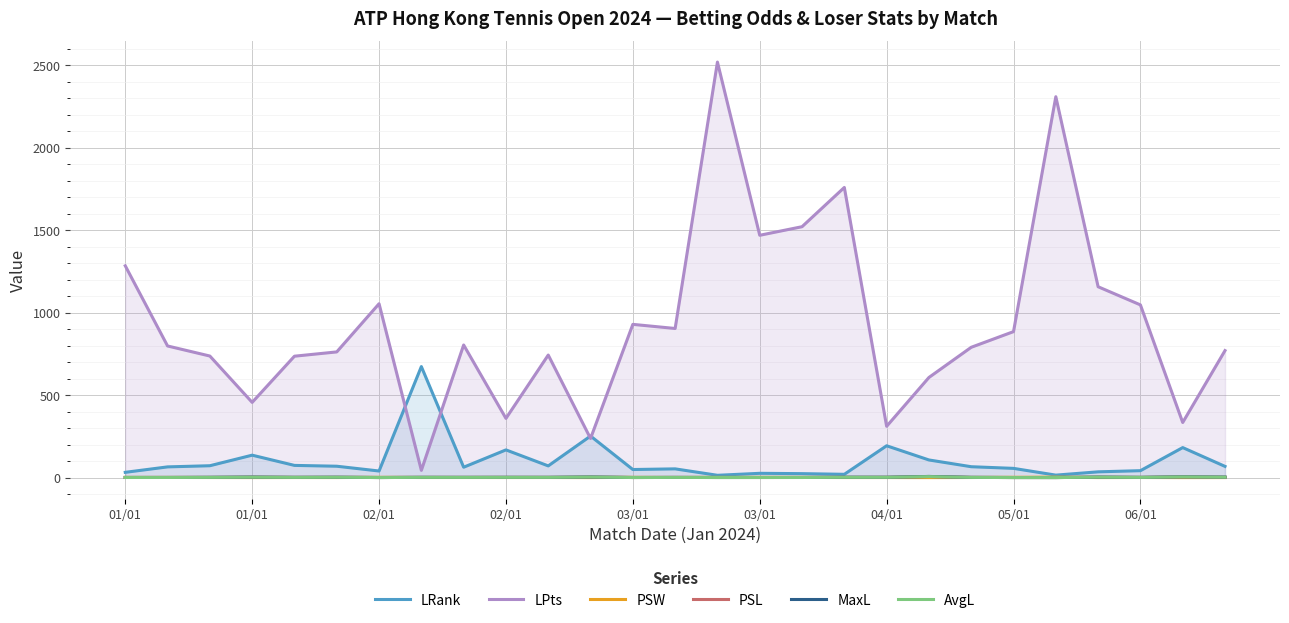

Reading left to right, extract all data points from this chart.

LRank: 33.0	66.0	73.0	137.0	75.0	70.0	41.0	674.0	64.0	169.0	72.0	253.0	50.0	54.0	15.0	27.0	25.0	21.0	194.0	108.0	67.0	57.0	16.0	36.0	43.0	183.0	69.0
LPts: 1285.0	799.0	738.0	457.0	737.0	763.0	1055.0	45.0	805.0	360.0	744.0	238.0	930.0	905.0	2520.0	1470.0	1522.0	1760.0	312.0	608.0	791.0	886.0	2310.0	1158.0	1048.0	335.0	771.0
PSW: 2.1	2.0	1.6	1.3	1.6	1.4	2.7	1.6	1.6	1.5	1.6	1.2	2.6	1.8	2.3	2.4	2.1	1.5	1.4	1.1	1.6	2.9	3.7	1.3	1.7	1.2	1.3
PSL: 1.8	1.9	2.5	4.1	2.6	3.1	1.5	2.5	2.4	2.7	2.5	4.5	1.6	2.1	1.7	1.6	1.8	2.9	3.0	7.8	2.4	1.5	1.3	3.7	2.4	5.8	3.6
MaxL: 1.8	1.9	2.6	4.1	2.6	3.2	1.5	2.6	2.4	2.7	2.5	4.7	1.6	2.1	1.7	1.8	1.8	3.2	3.0	8.0	2.4	1.5	1.3	3.8	2.4	5.8	4.0
AvgL: 1.7	1.8	2.4	3.5	2.4	3.0	1.5	2.4	2.2	2.5	2.4	4.3	1.6	2.0	1.6	1.7	1.7	2.9	2.9	7.0	2.3	1.4	1.3	3.5	2.3	5.3	3.6